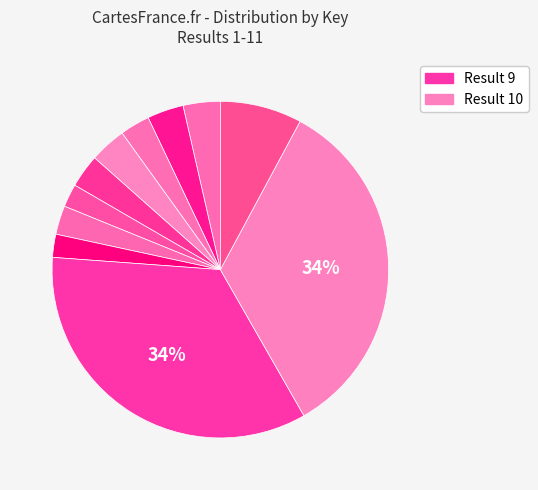

How many slices are in this pie chart?

11